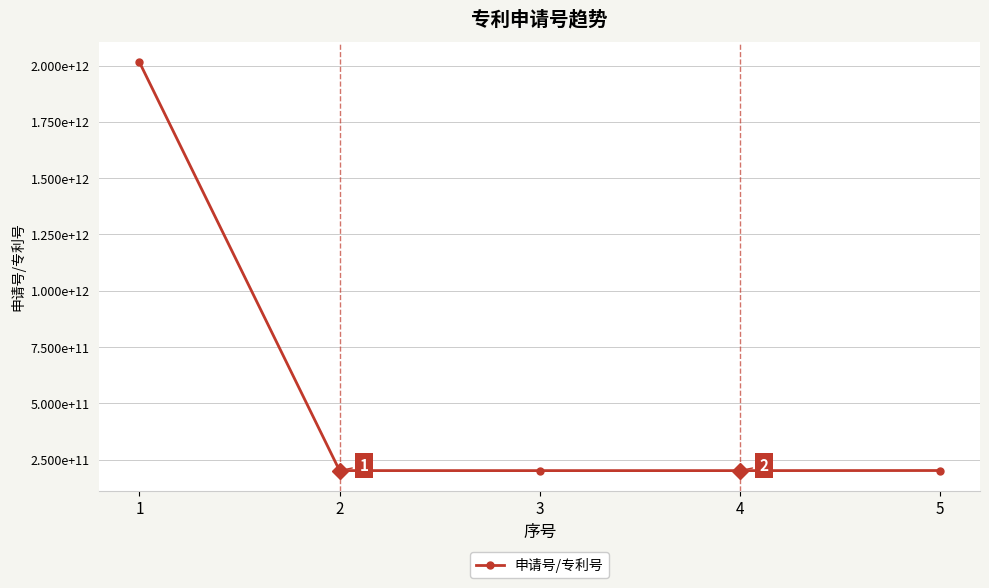

What is the value of the 3rd point from the left?

201410593756.1